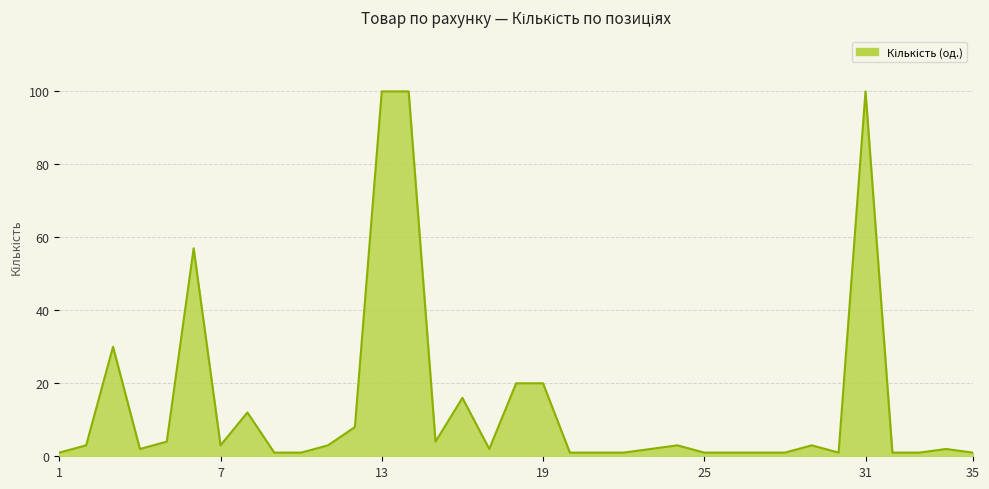

What is the maximum value shown in the chart?

100